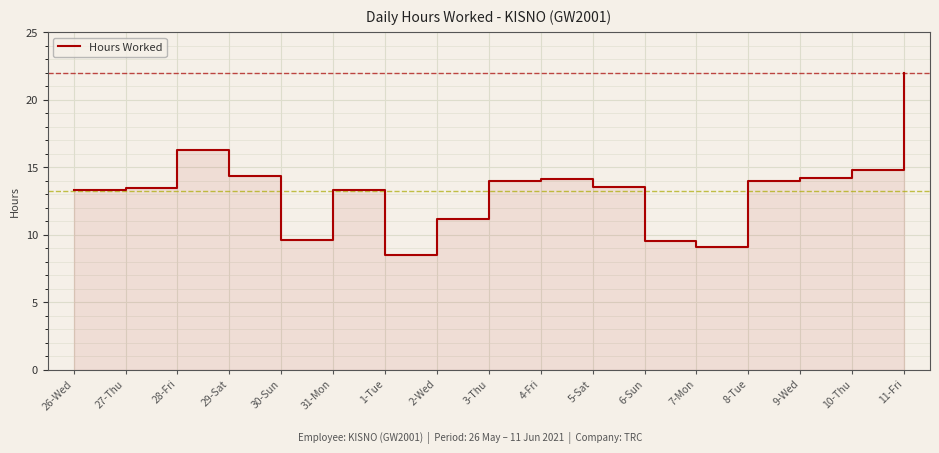

Which has a higher value, 7-Mon or 28-Fri?

28-Fri